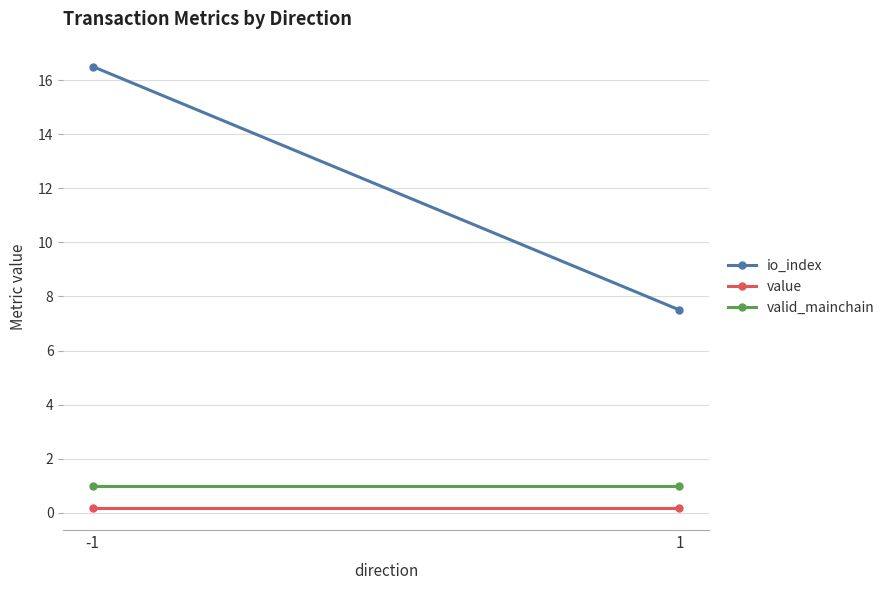

How many data points does each series have?

2